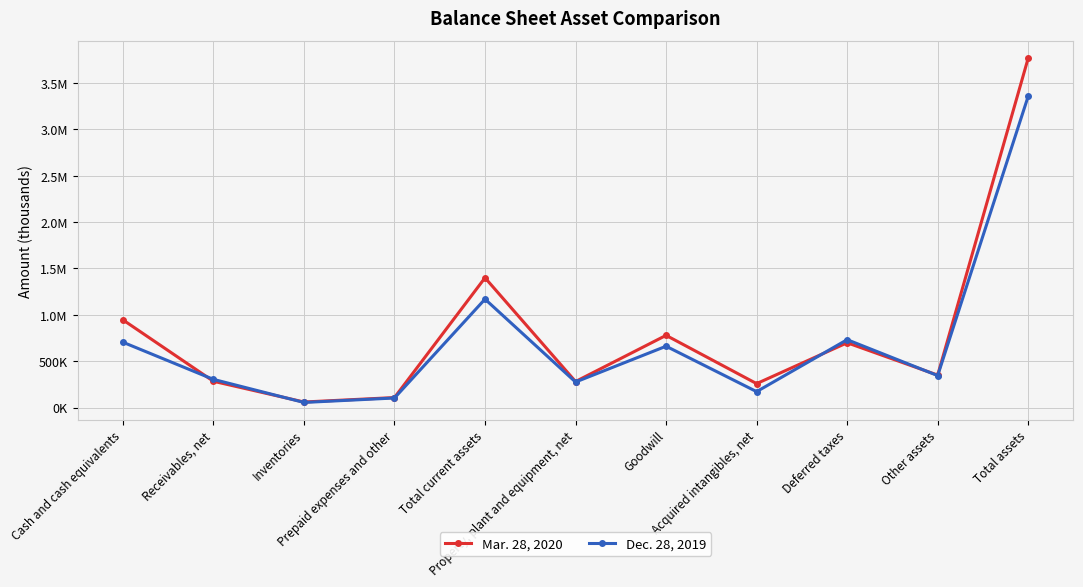

Is this an area chart (filled region under the line)?

No